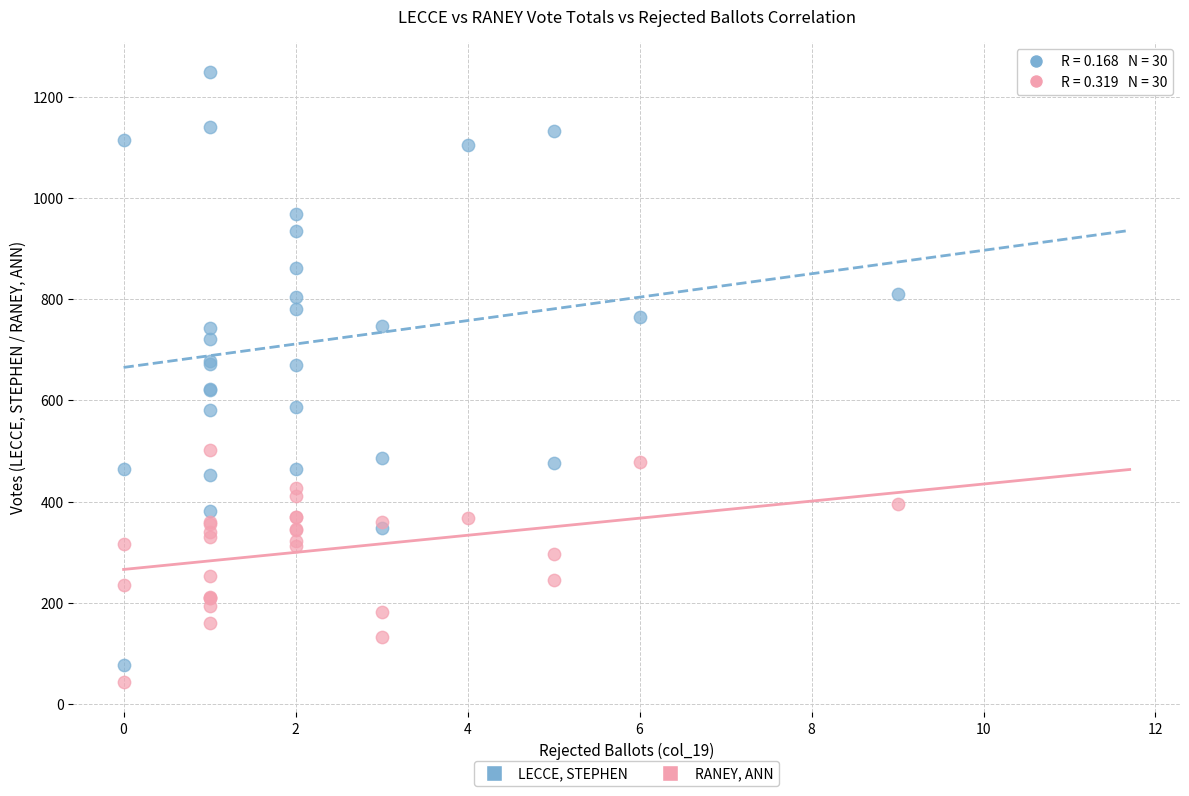

Which series contains the highest Y value?

LECCE, STEPHEN